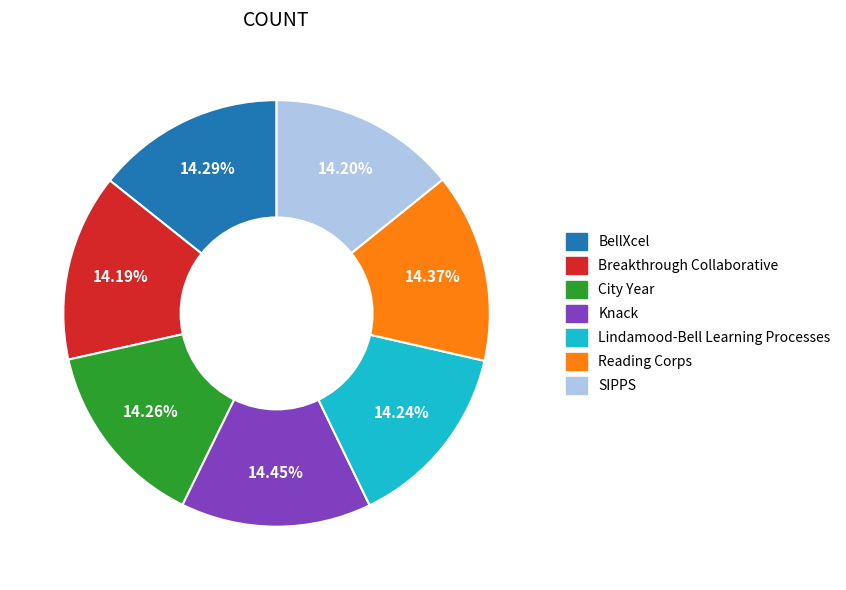

Combined, do Lindamood-Bell Learning Processes and BellXcel account for over 50%?

No